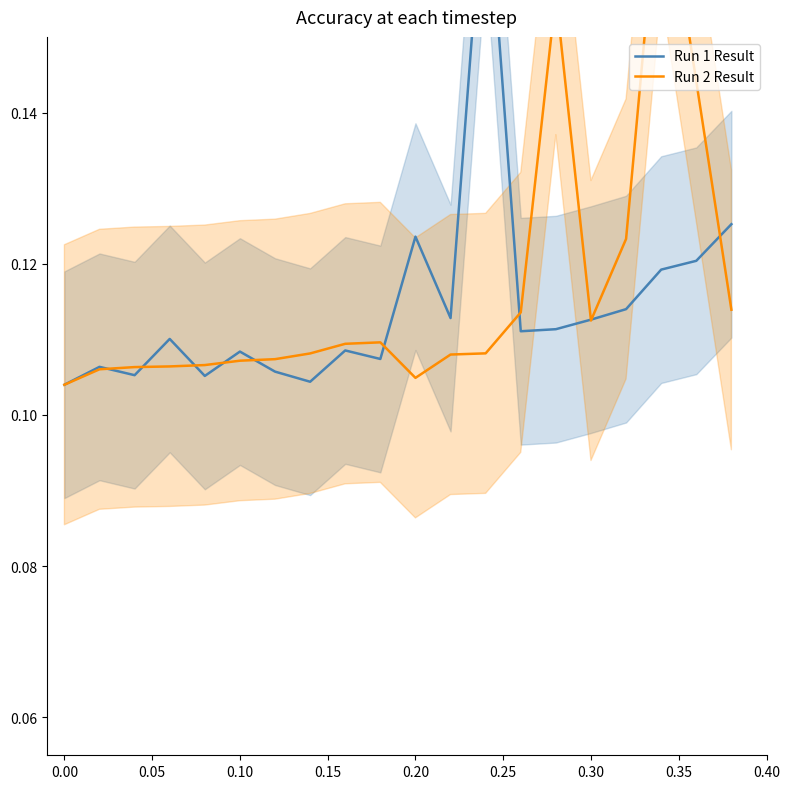

Where do Run 1 Result and Run 2 Result first cross each other?

0.05 and 0.10